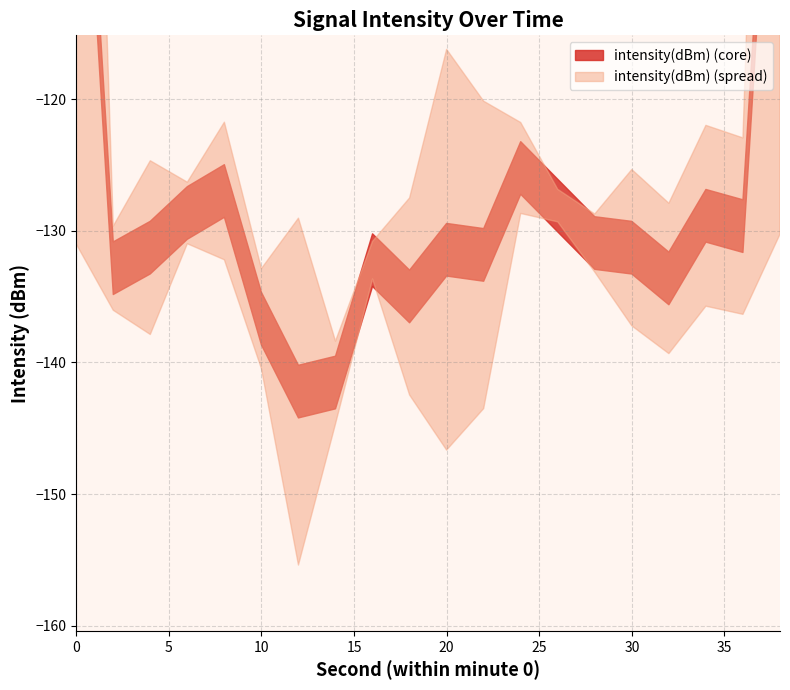

Where does the data first go above -129?

6